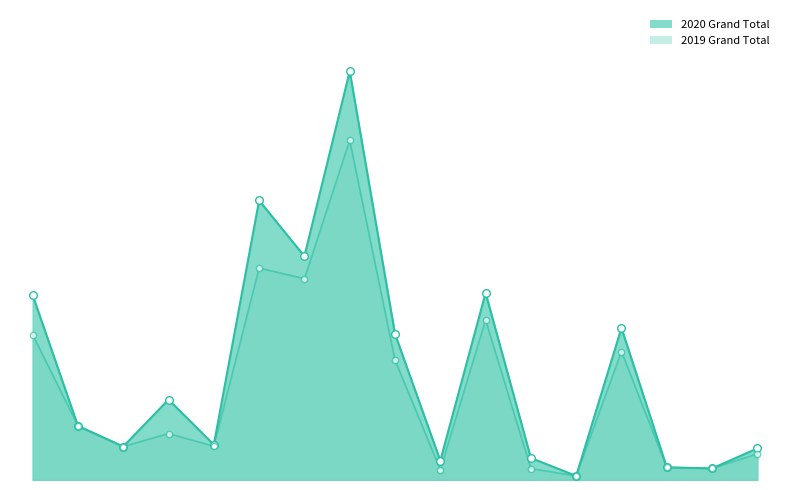

At how many categories does at least one series exceed 1207?

3